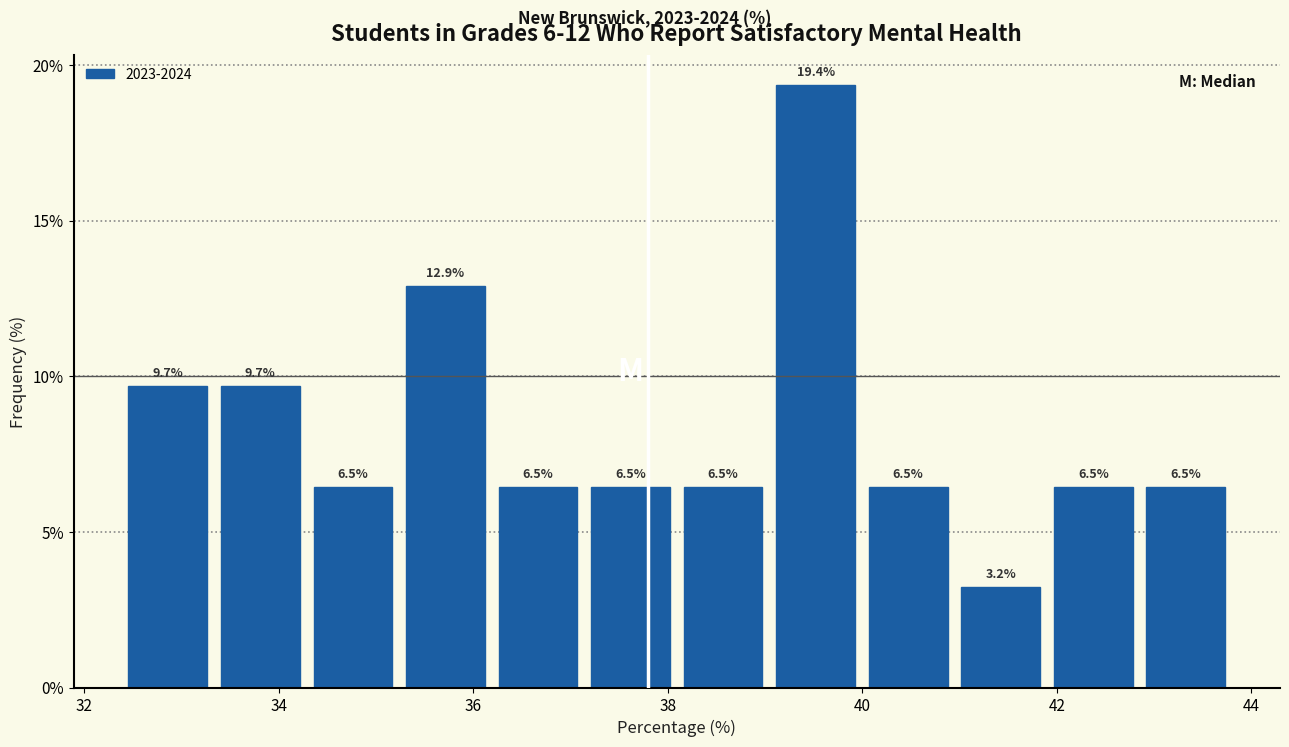

What is the height of the bar covering 39.0 to 40.0 on the x-axis? The bar edges are not printed on the chart, so give them approximately, as read against the axis.

19.4